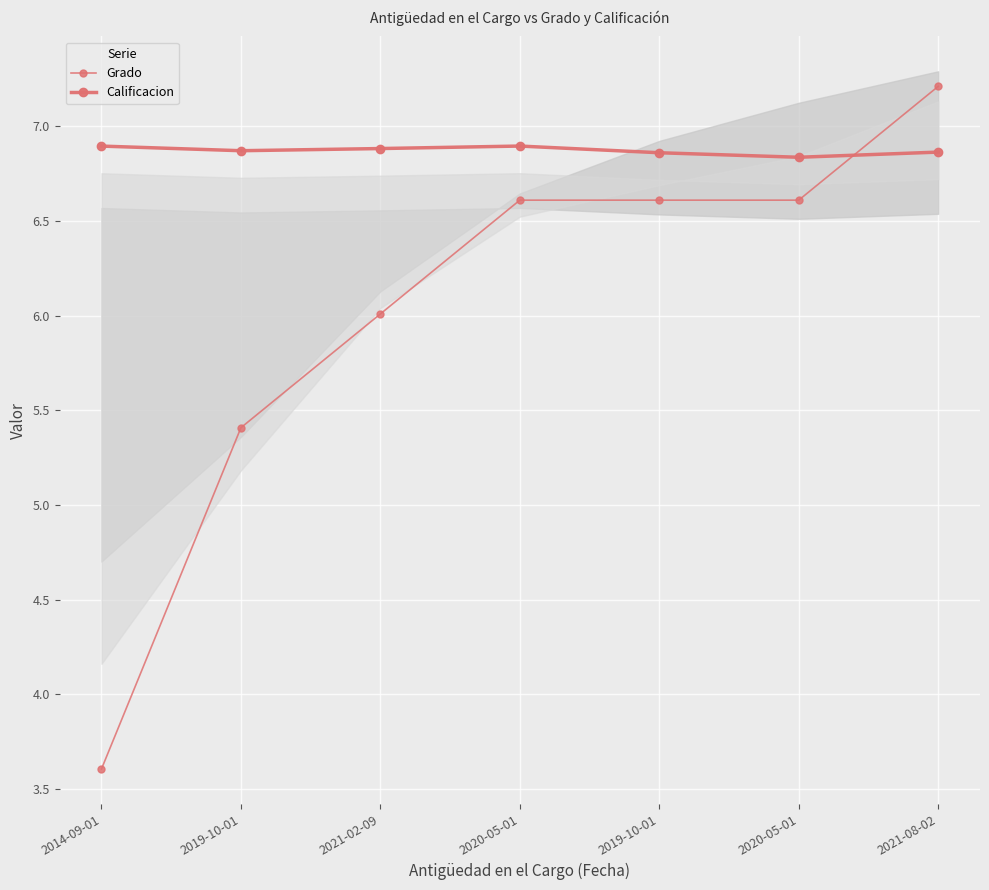

What is the sum of the Calificacion values at 2021-02-09 and 2020-05-01?

13.8